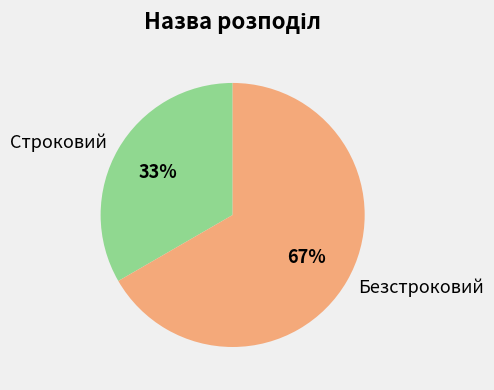

To the nearest percent, what is the combined percentage of Безстроковий and Строковий?

100%